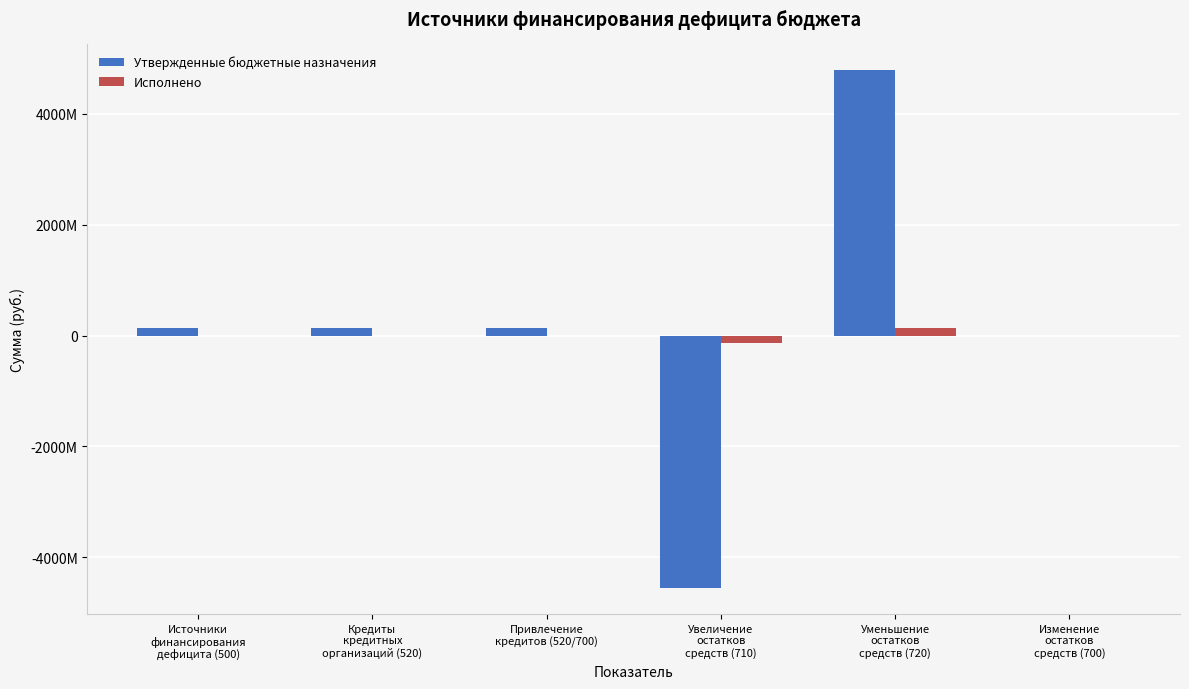

What is the difference between the Исполнено values at Уменьшение
остатков
средств (720) and Источники
финансирования
дефицита (500)?

136576478.4